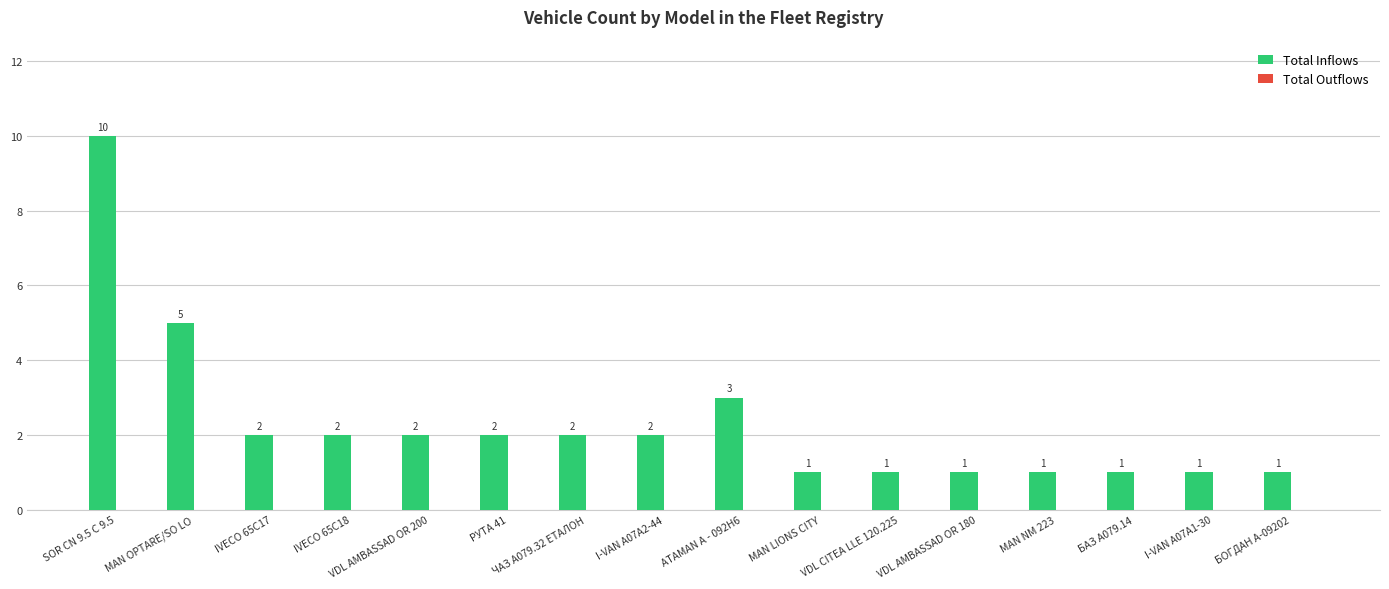

Is it true that the value at SOR CN 9.5 C 9.5 is 10?

True